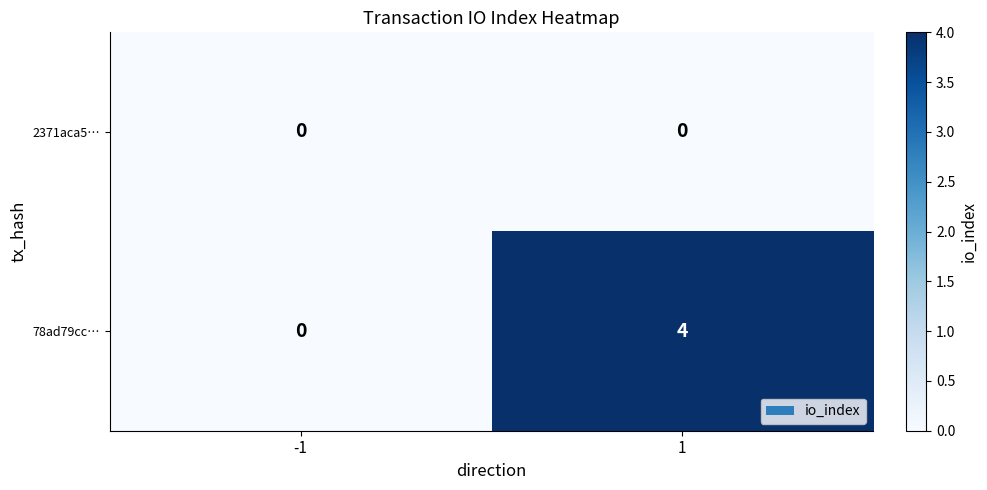

Between -1 and 1, which series saw the biggest shift?

78ad79cc…